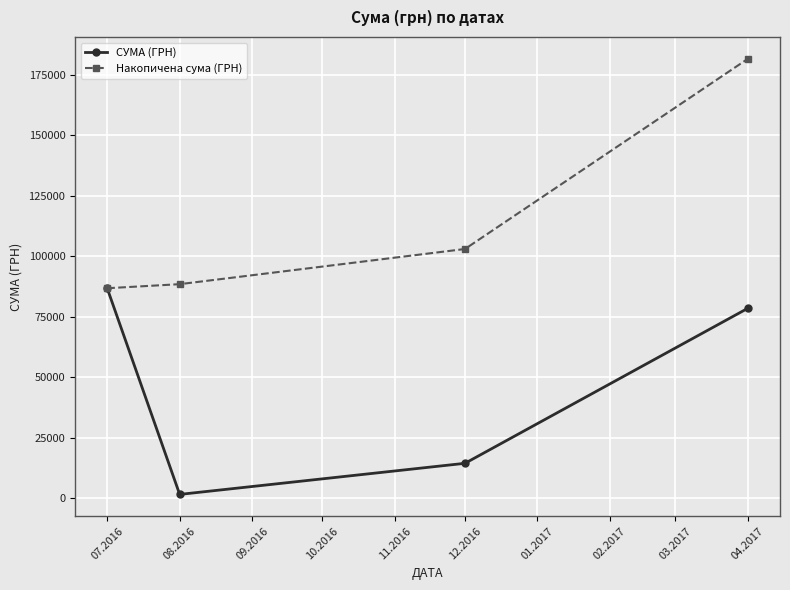

What is the sum of the СУМА (ГРН) values at 07.2016 and 08.2016?

88536.2